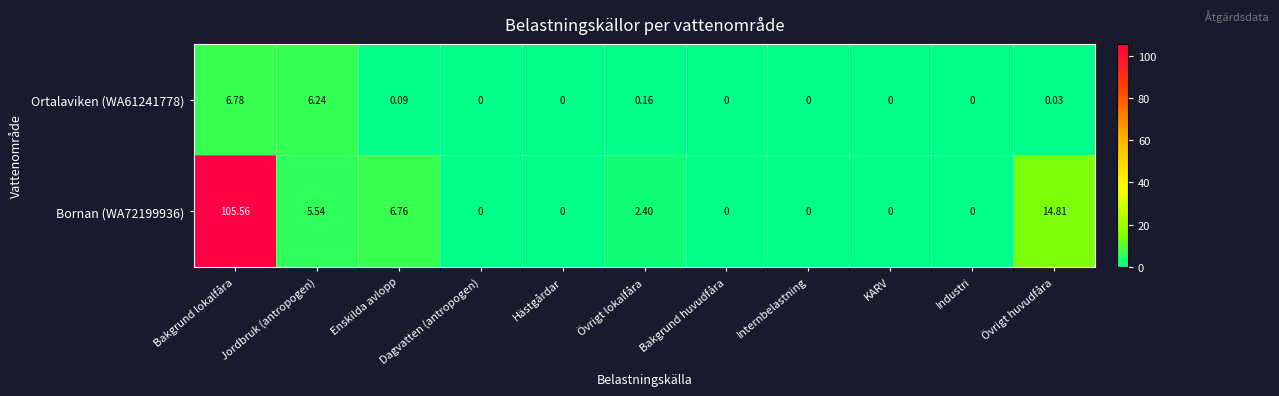

Which category has the highest value across all series?

Bakgrund lokalfåra